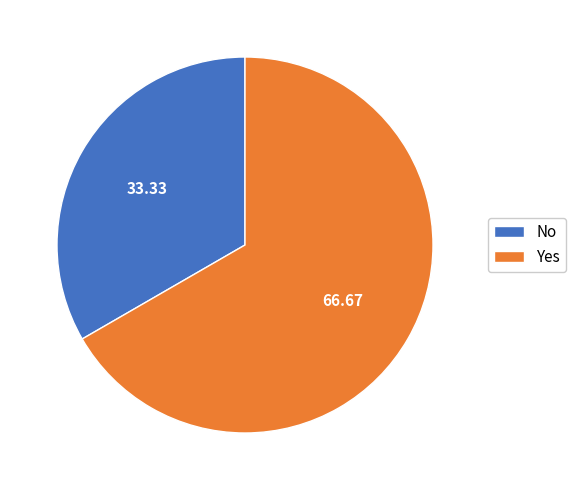

Rank the categories by value from highest to lowest.

Yes, No